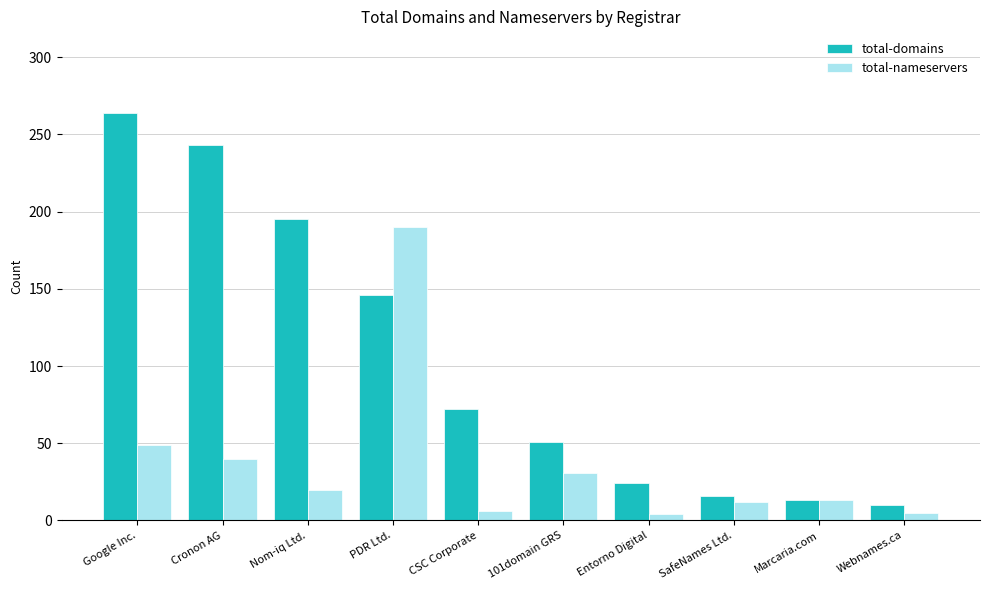

What is the sum of all total-nameservers values?

370